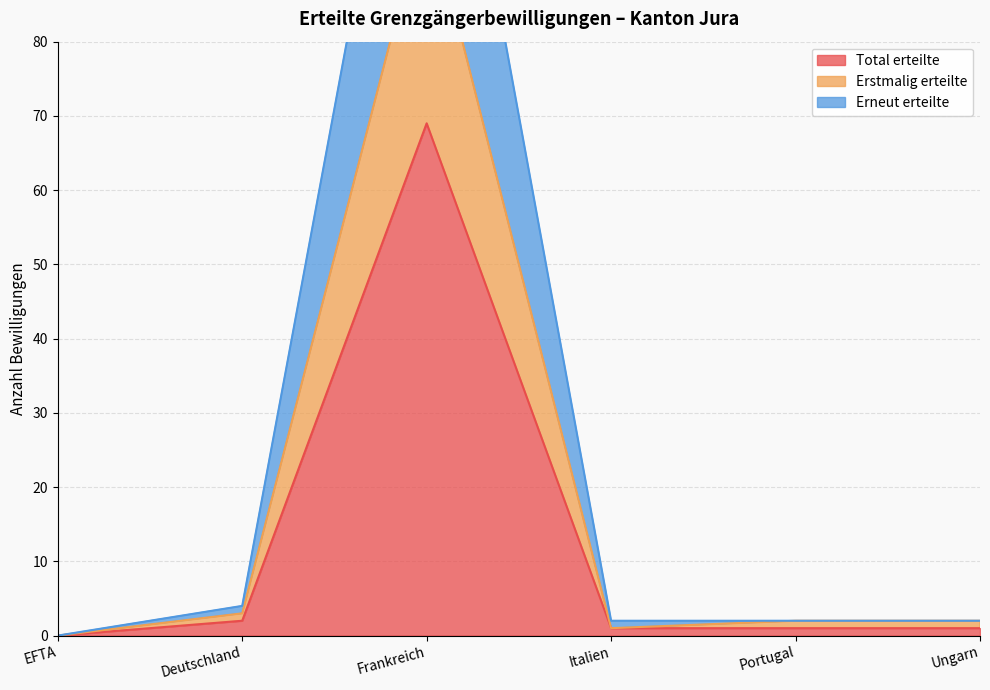

What are all the series names shown in the legend?

Total erteilte, Erstmalig erteilte, Erneut erteilte